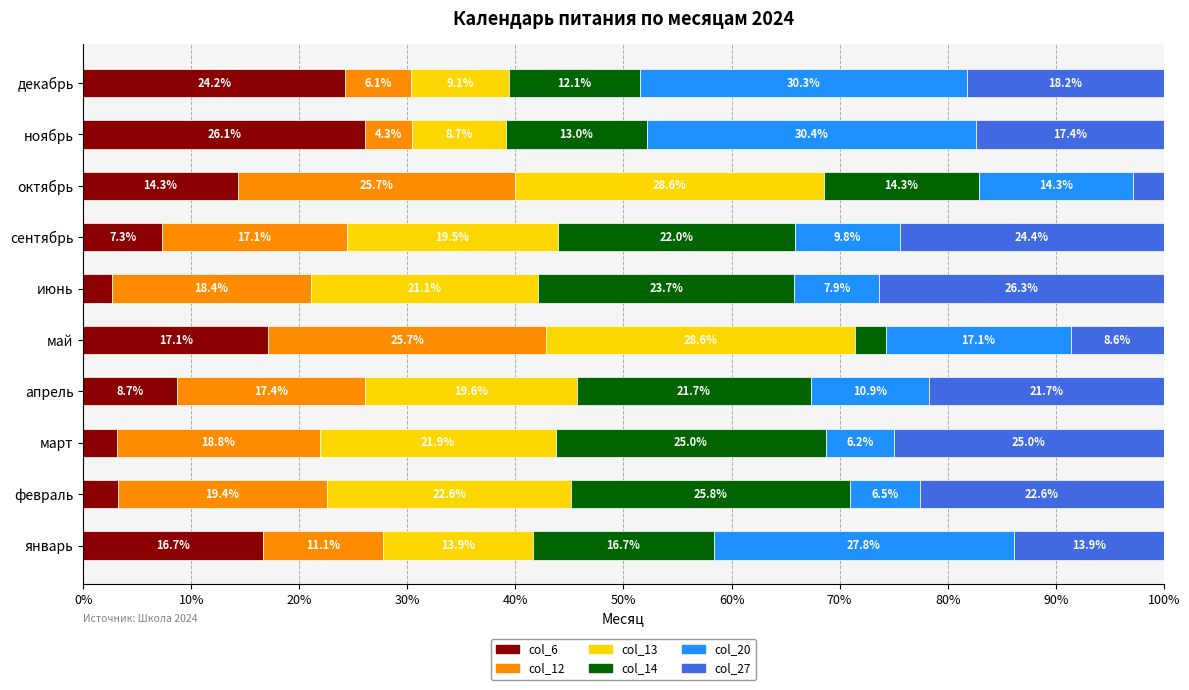

What is the difference between the maximum and minimum values in the col_6 series?

23.5